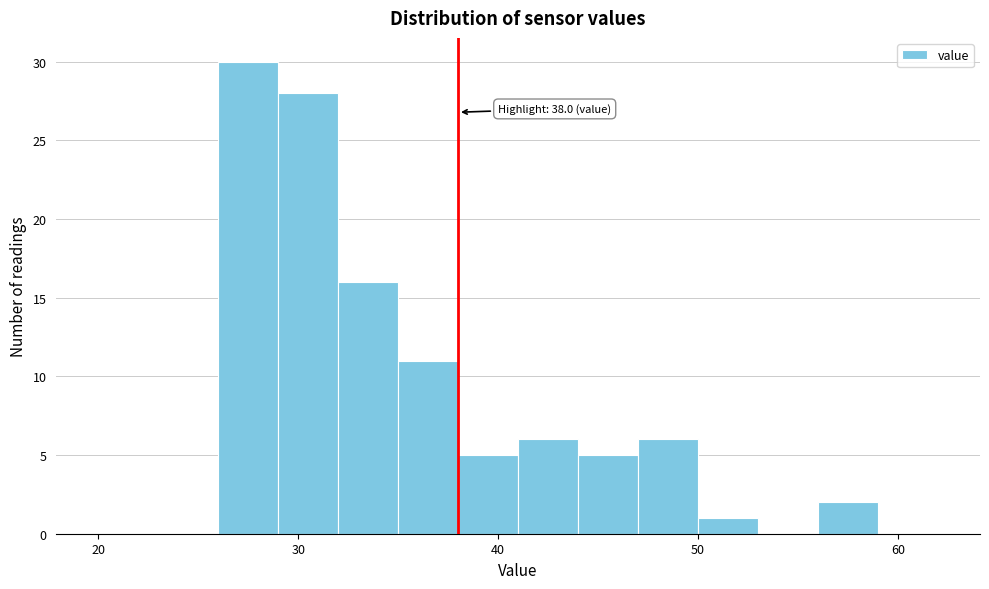

Around what value on the x-axis is the tallest bar? Give the approximate position of its centre, as read against the axis.

28